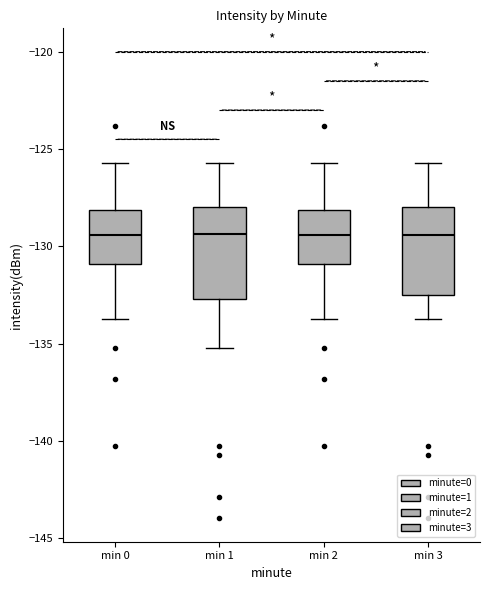

Reading left to right, transcribe this box plot: for each box, give where its median line is, the range the box spans, and where its two whiskers end, as read against the y-axis. The values are not printed on the chart, so give them approximately, as read against the axis.

min 0: median -129.5, box -131.0 to -128.0, whiskers -133.5 to -125.5
min 1: median -129.5, box -132.5 to -128.0, whiskers -135.5 to -125.5
min 2: median -129.5, box -131.0 to -128.0, whiskers -133.5 to -125.5
min 3: median -129.5, box -132.5 to -128.0, whiskers -133.5 to -125.5